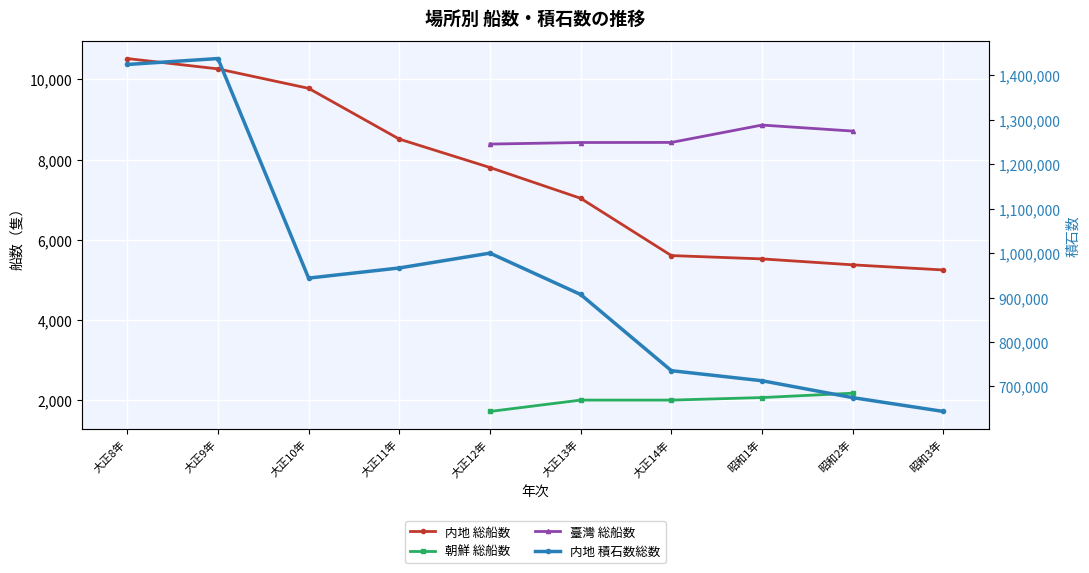

What is the total value across all series at 大正13年?

913890